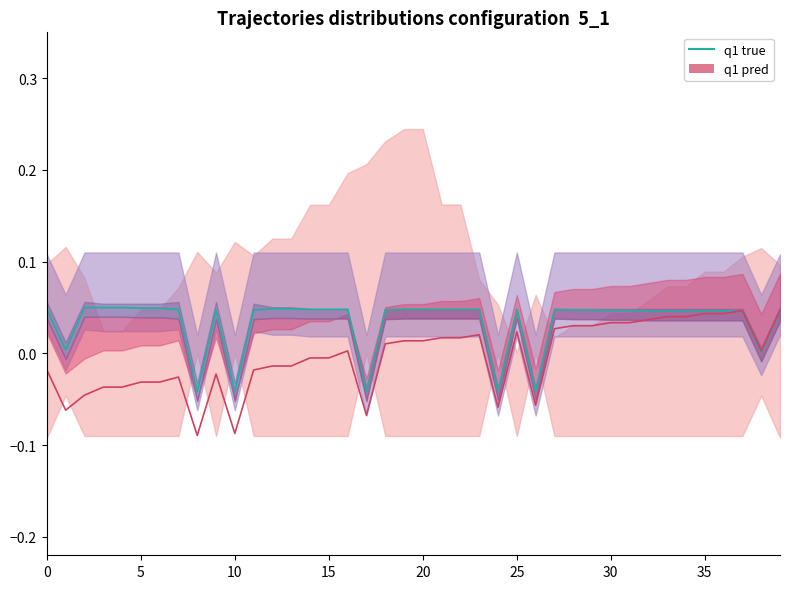

Count the number of categories in the chart.

40